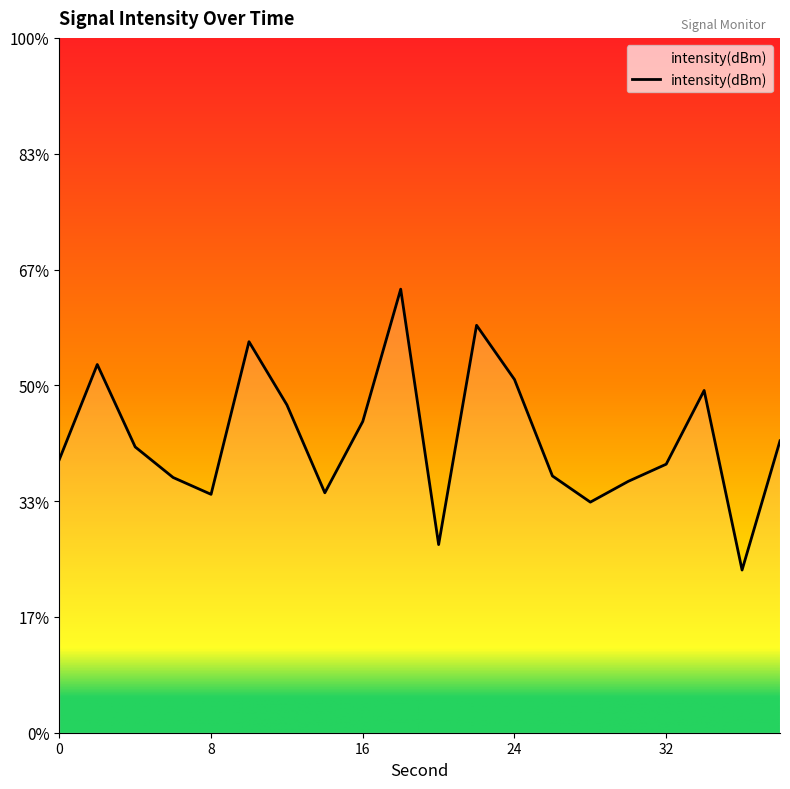

What is the average value?

-123.6